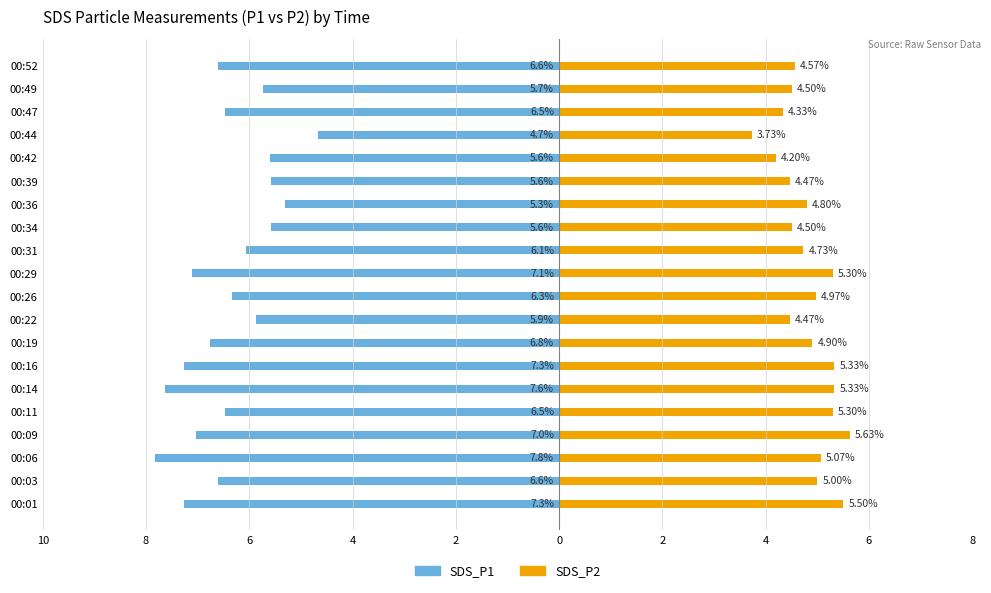

What is the maximum value for SDS_P2?

5.6